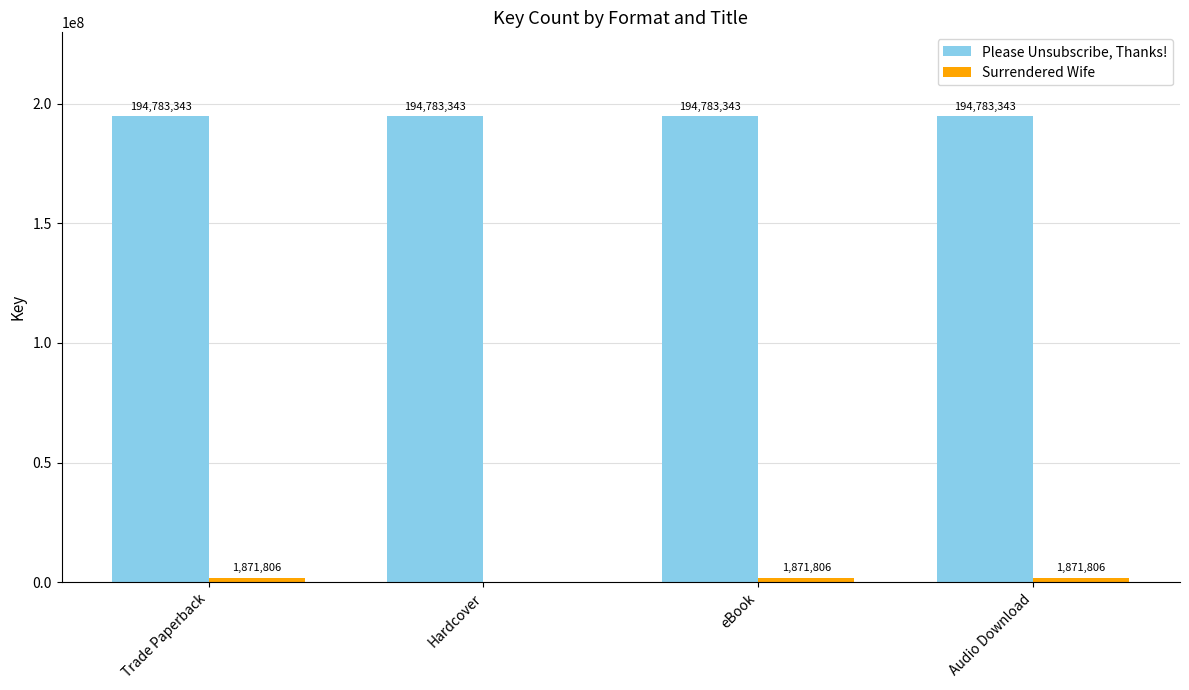

The value of Please Unsubscribe, Thanks! at eBook is 74876194. True or false?

False